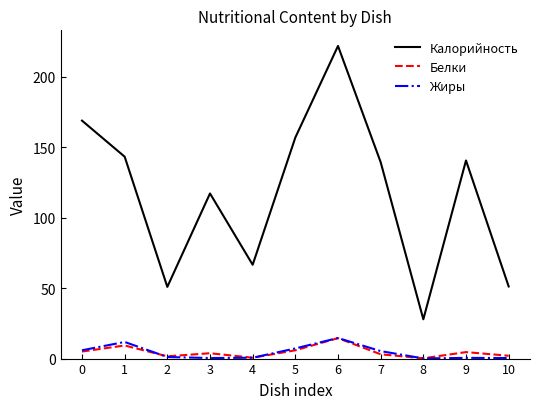

What is the sum of the Жиры values at 6 and 0?

20.5